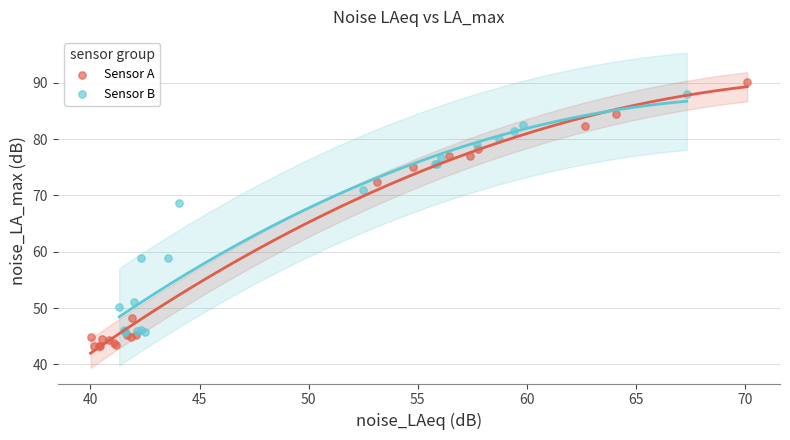

Which series has the widest spread of Y values?

Sensor A